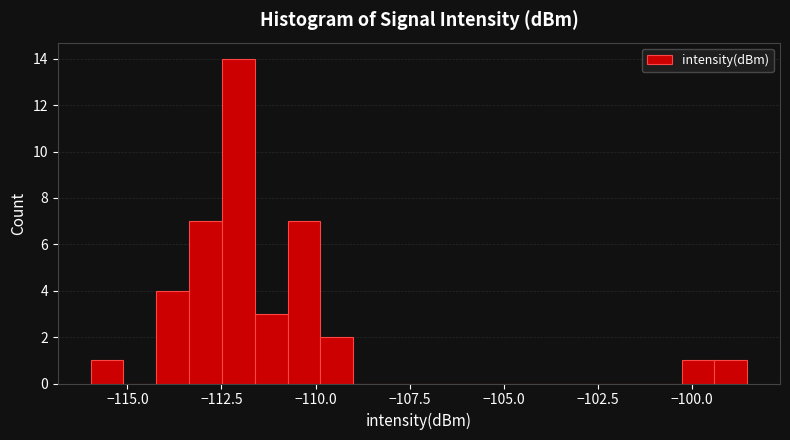

Read against the x-axis, roughly where is the centre of the tallest bar?

-112.0